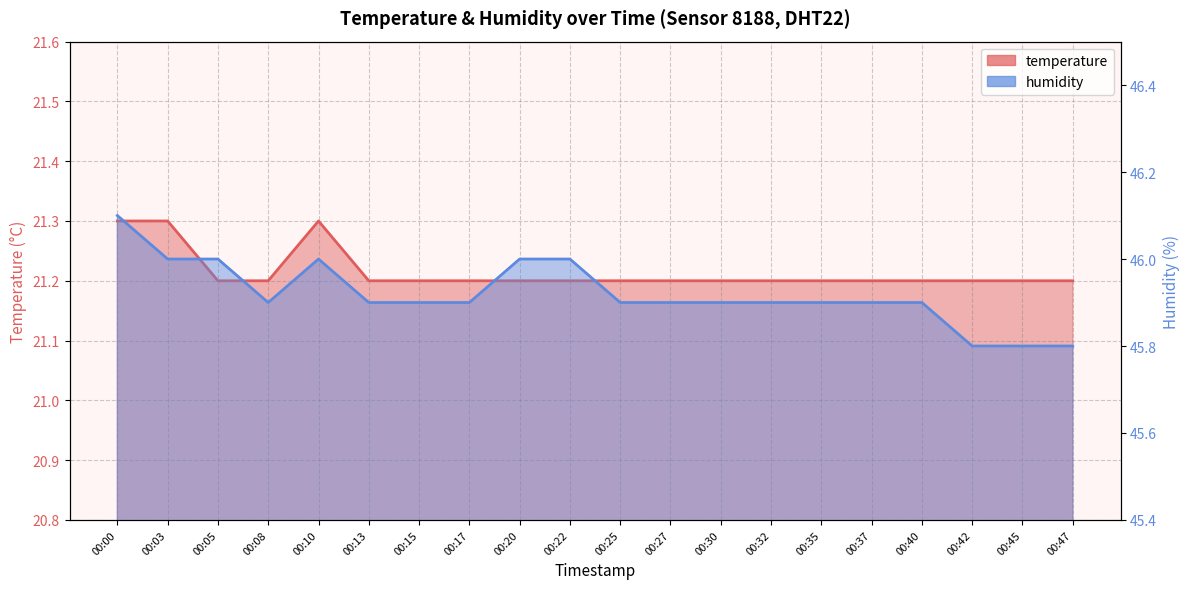

Rank the series by their maximum value, from lowest to highest.

temperature, humidity